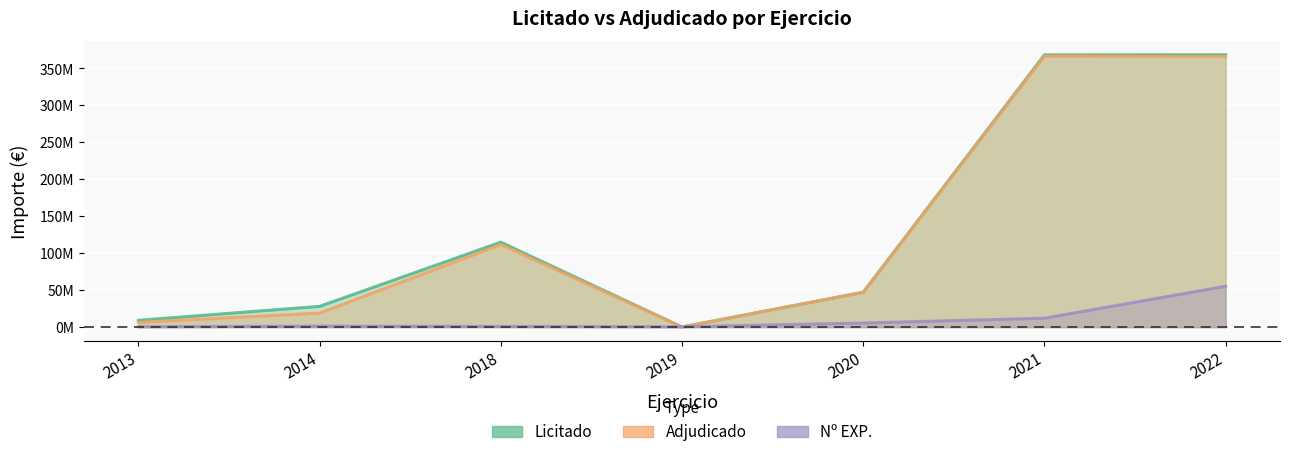

How many lines are shown in the chart?

3